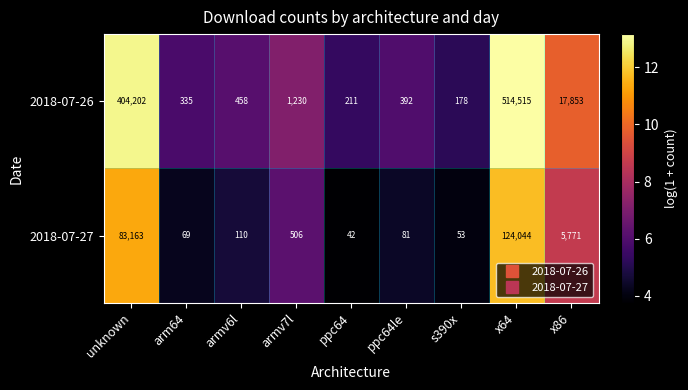

At which category is the sum across all series the highest?

x64